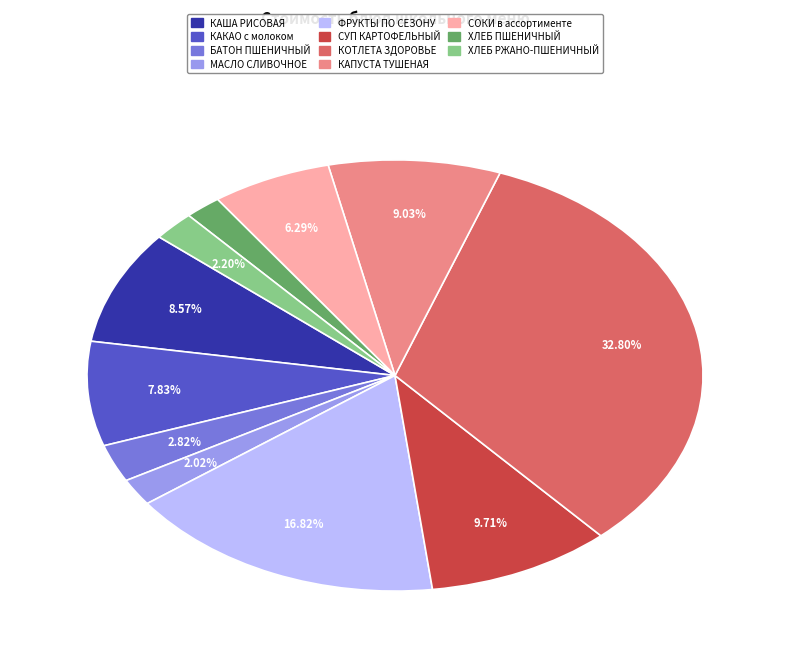

Is there any slice that represents more than half of the pie?

No